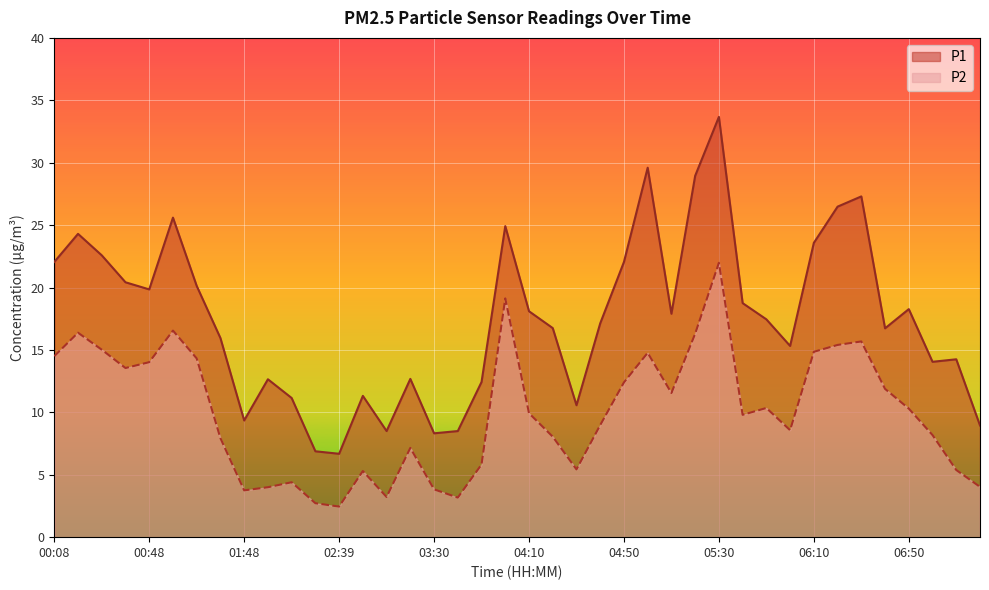

How many distinct data groups are displayed?

2